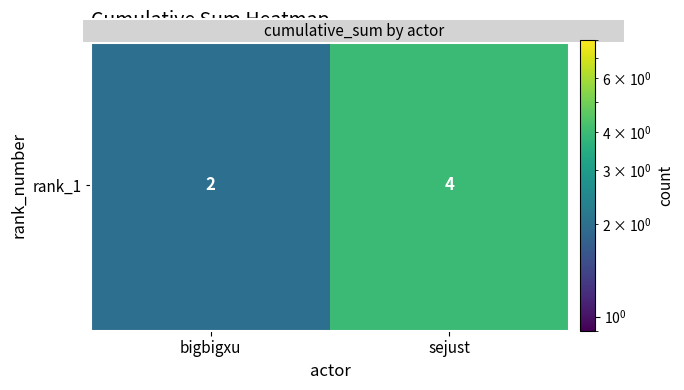

The chart shows a value of 2 at bigbigxu. True or false?

True